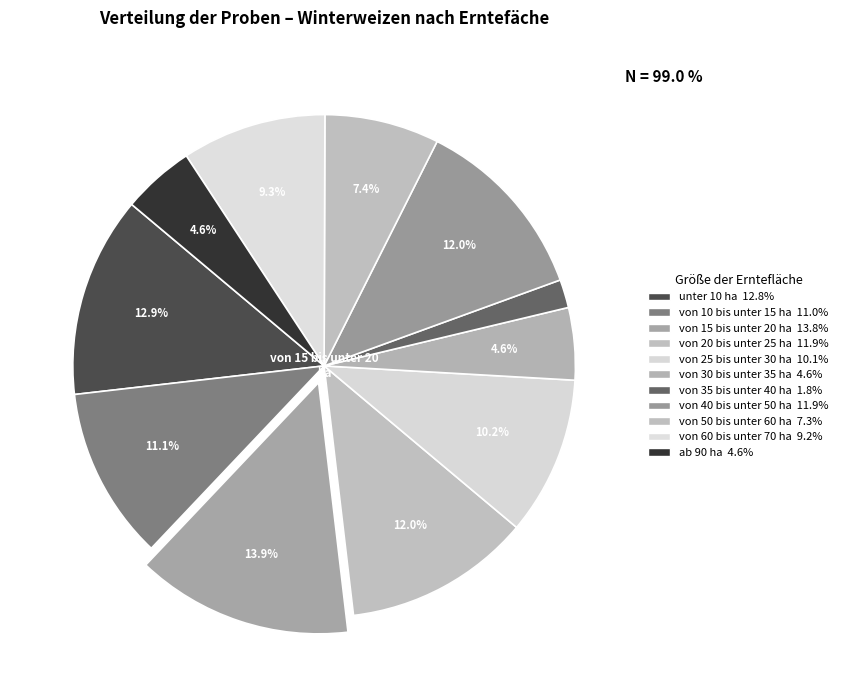

To the nearest percent, what portion does von 40 bis unter 50 ha represent?

12%